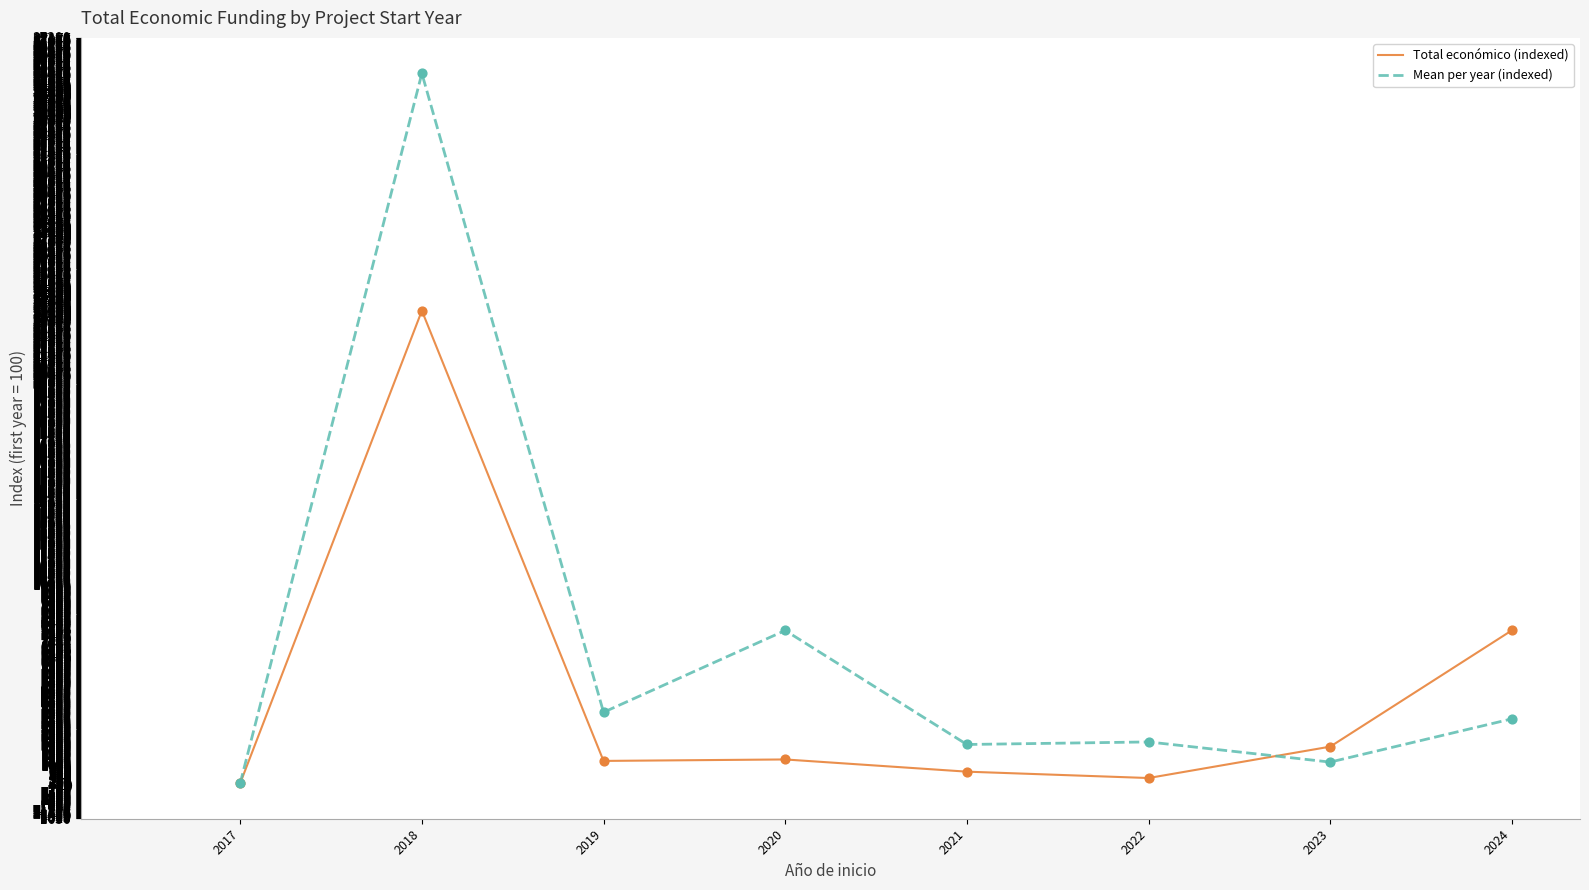

Which series changed the most between 2018 and 2020?

Mean per year (indexed)